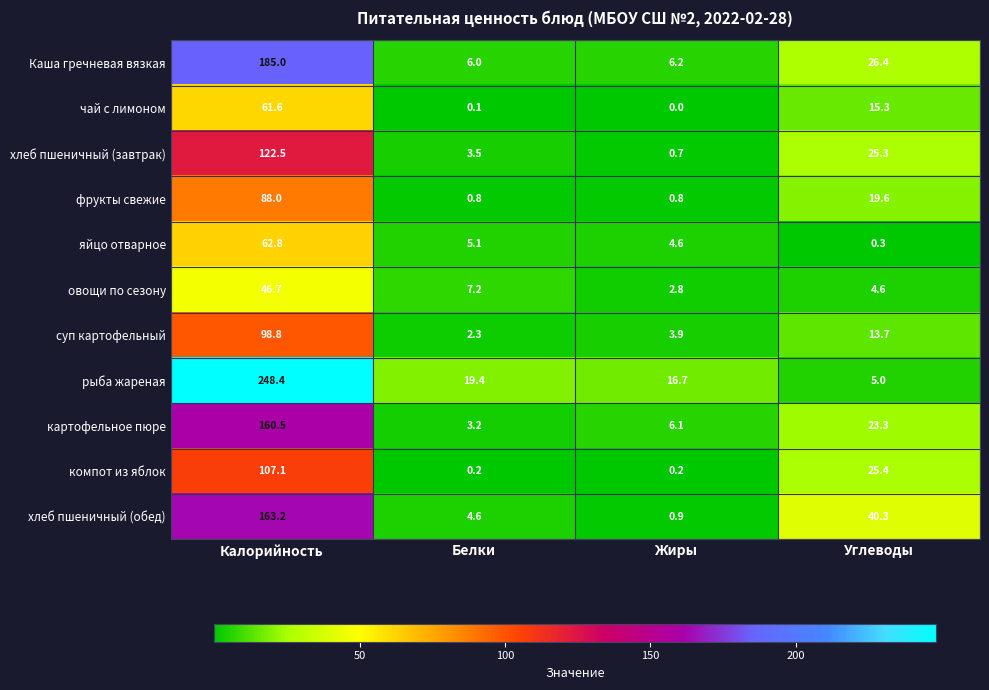

Which label corresponds to the largest value in the chart?

Калорийность